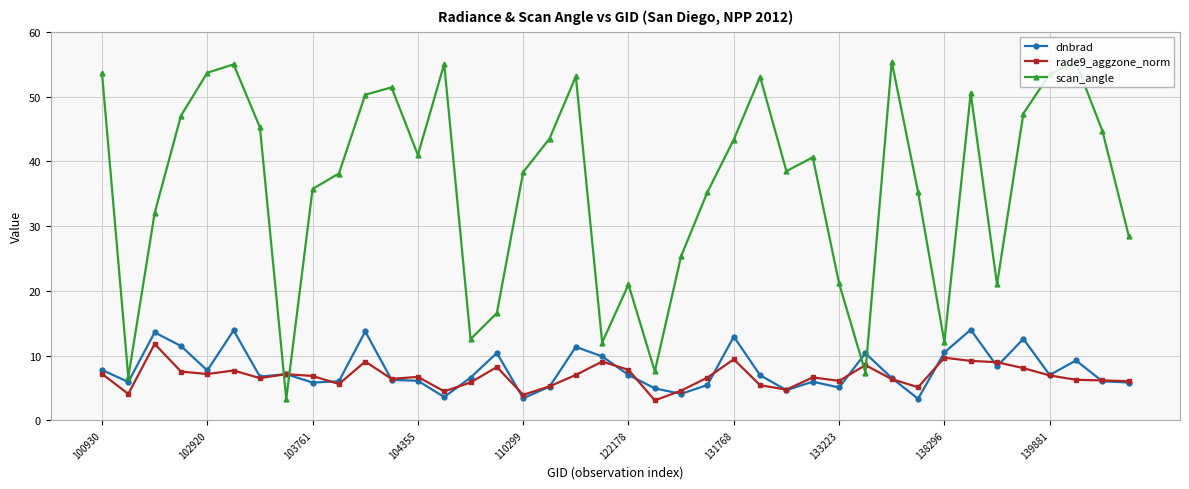

What is the maximum value shown in the chart?

55.4